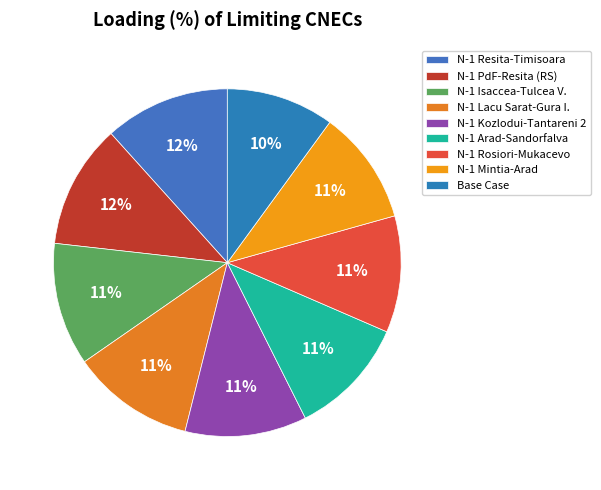

Is there a majority slice in this chart?

No